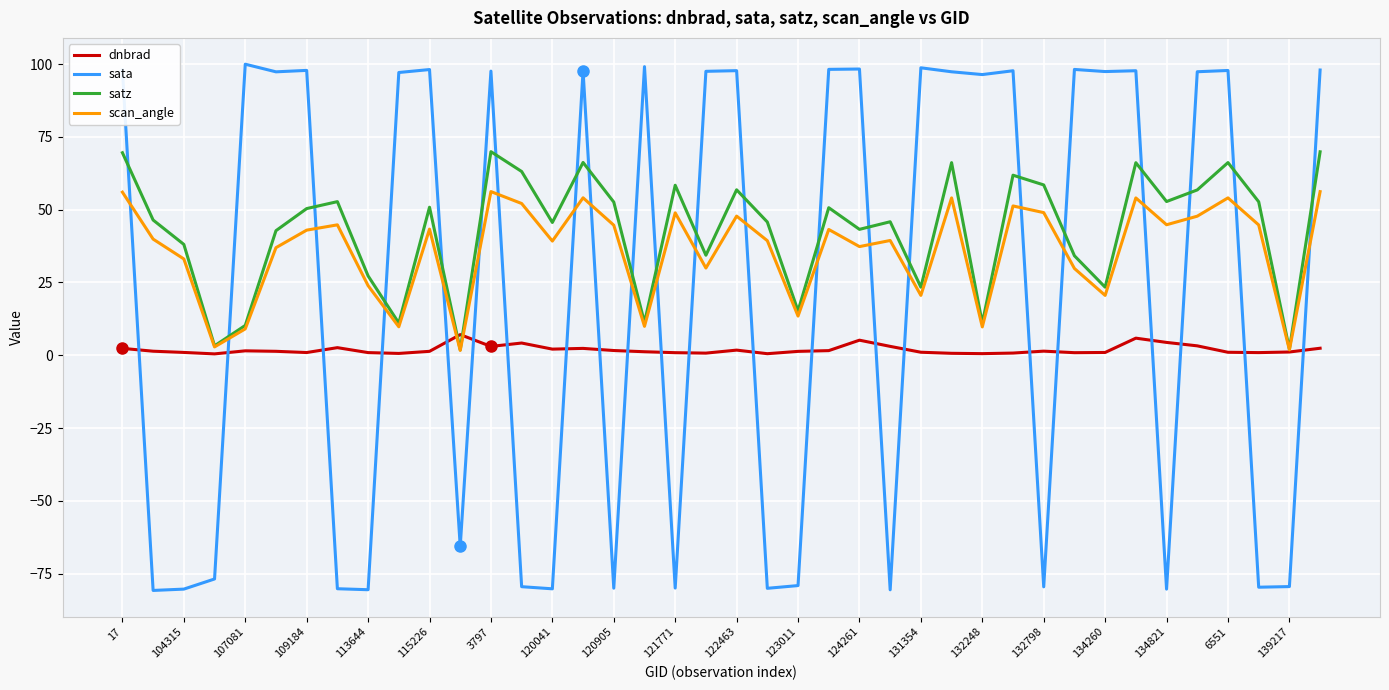

True or false: satz and sata cross at least once.

True